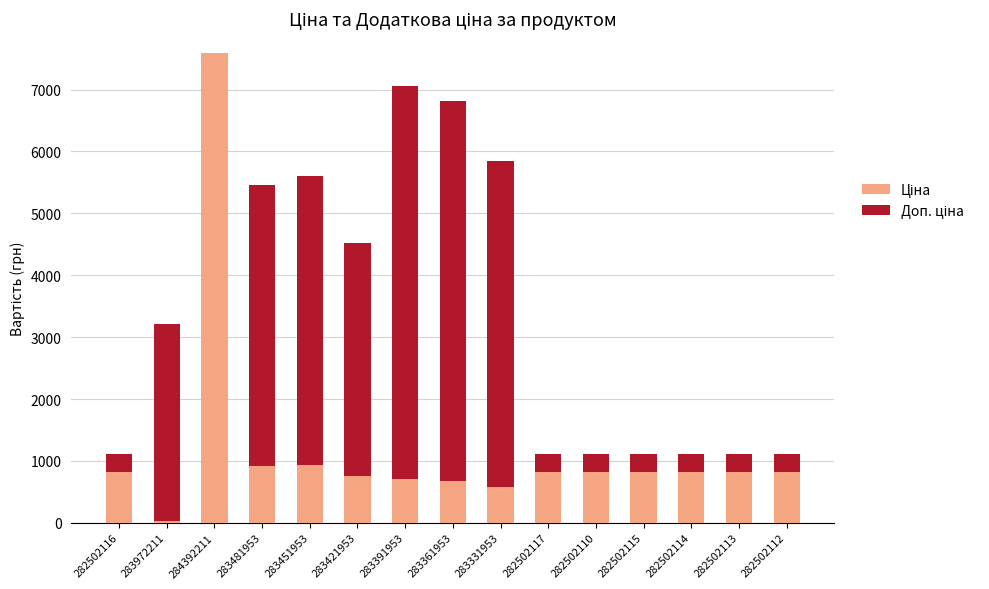

What is the total value across all series at 283391953?

7051.3